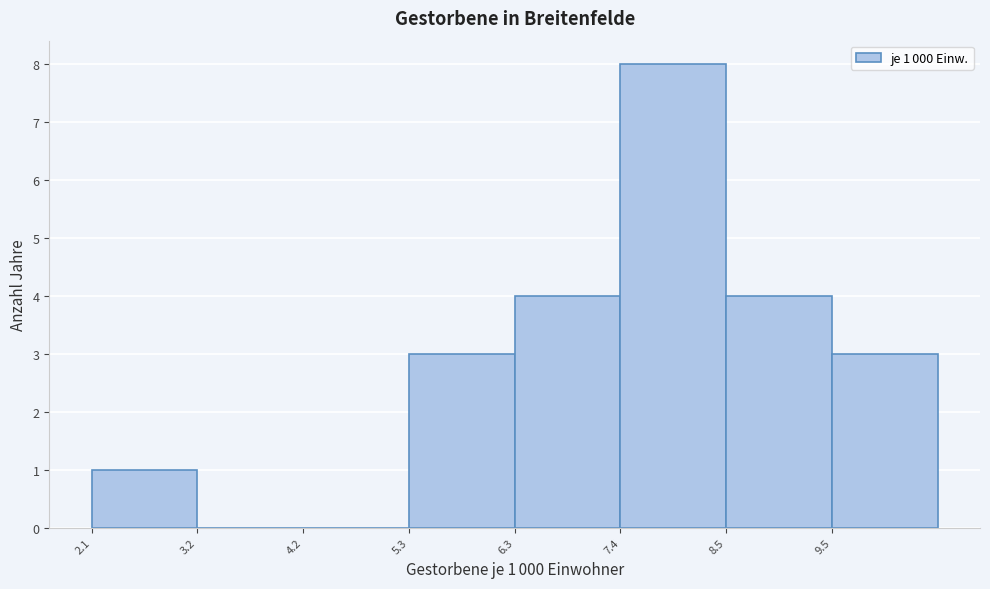

Which range on the x-axis has the tallest bar?

7.4 to 8.4